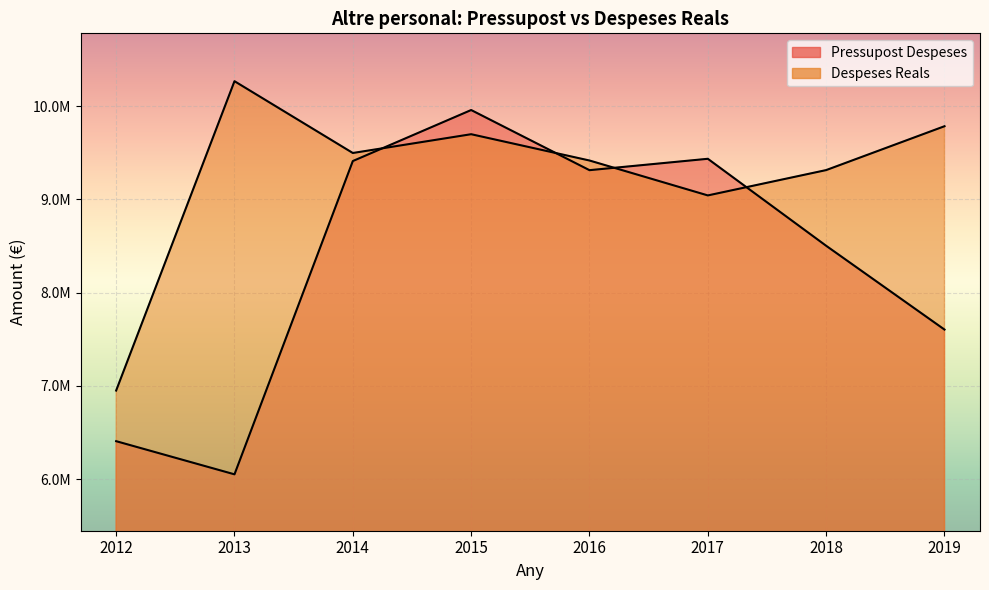

How many lines are shown in the chart?

2